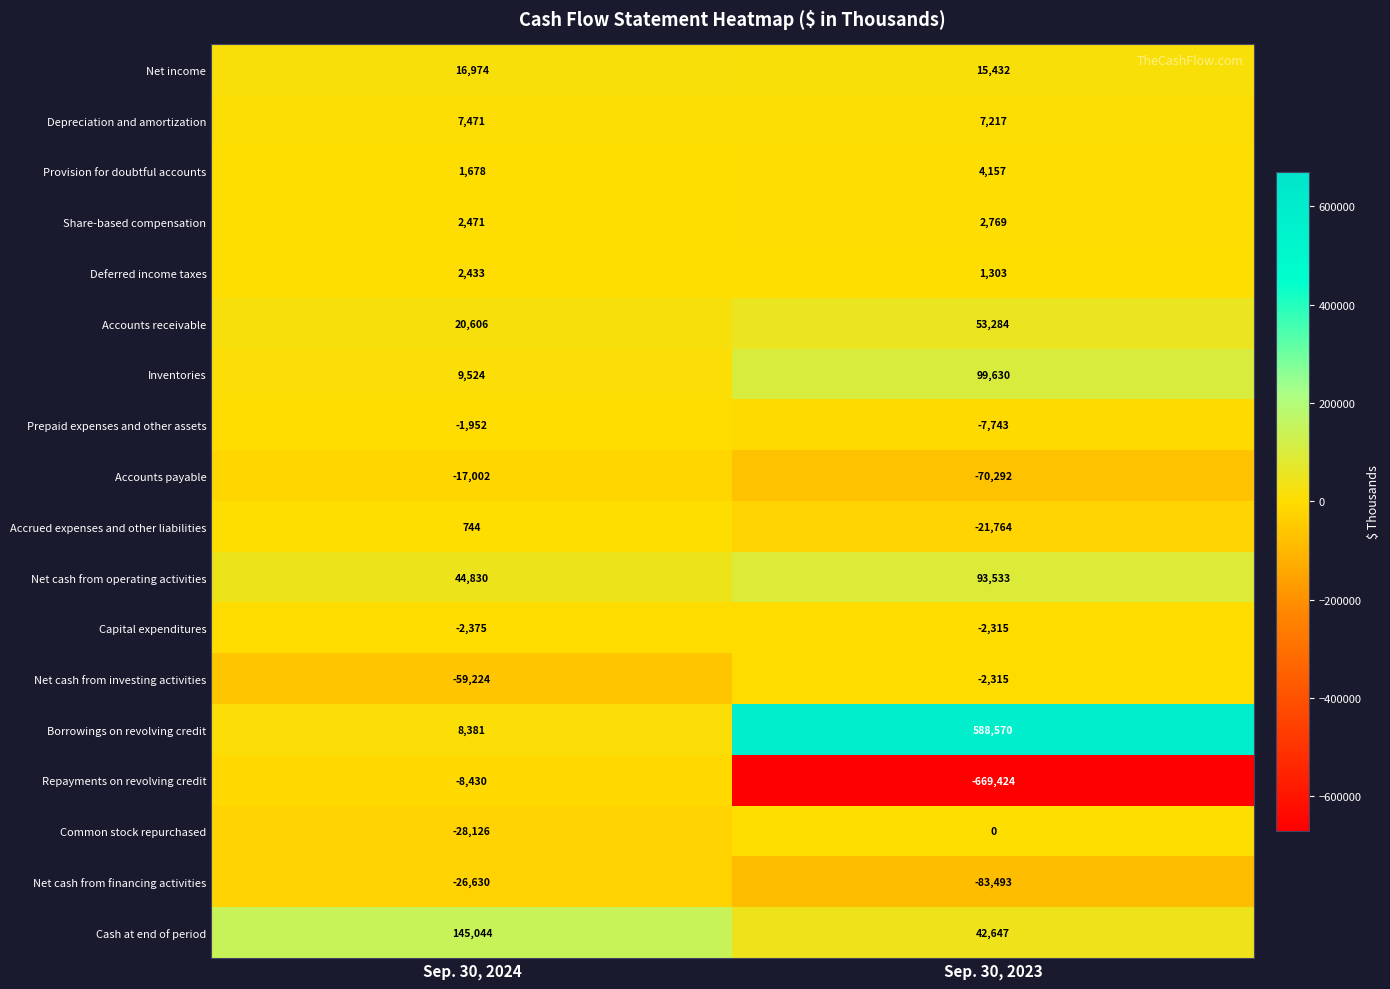

What is the sum of all Net cash from investing activities values?

-61539